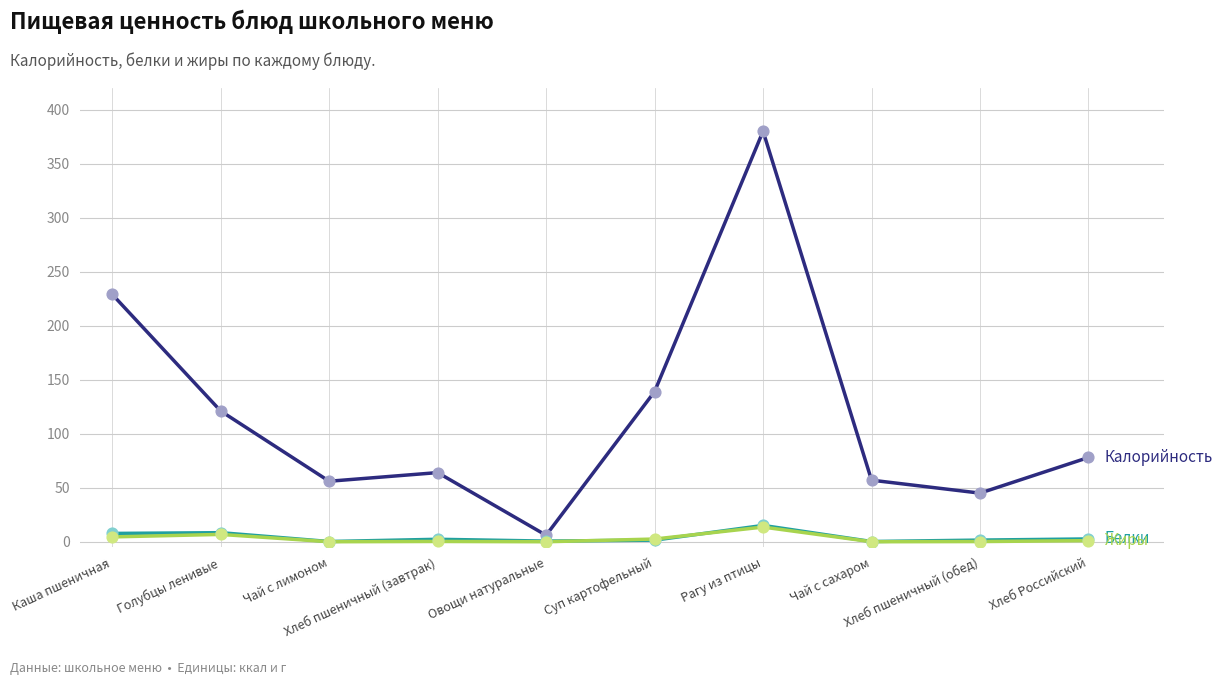

What is the total value across all series at Голубцы ленивые?

136.2